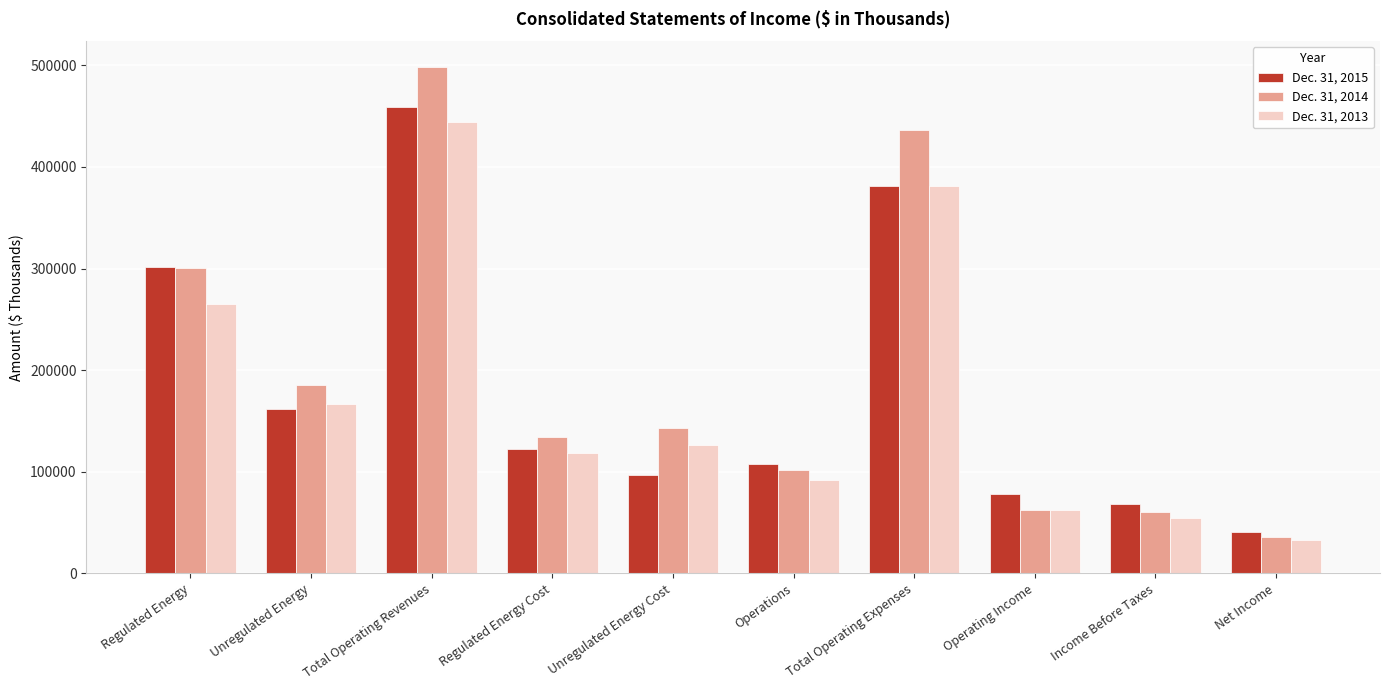

What is the total value across all series at Total Operating Expenses?

1199613